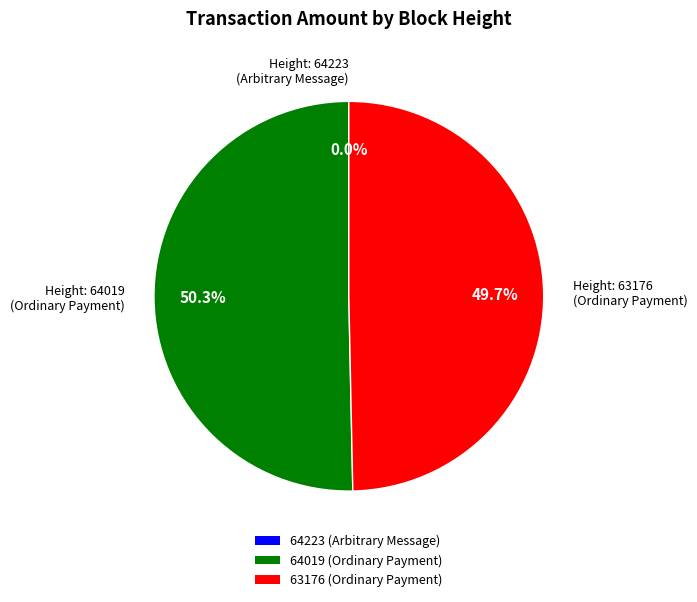

What is the majority slice?

64019